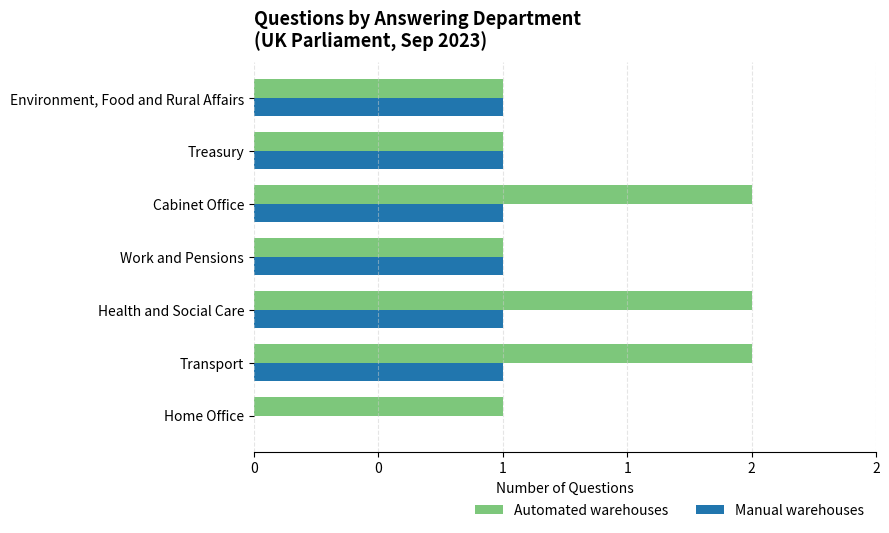

Rank the series by their maximum value, from lowest to highest.

Manual warehouses, Automated warehouses